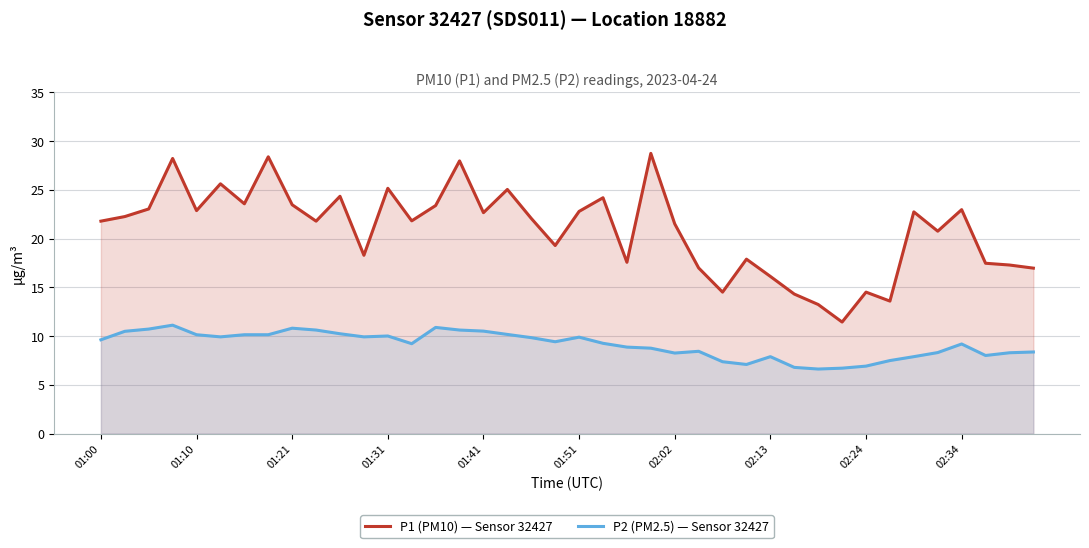

What is the value of the P2 (PM2.5) — Sensor 32427 point at the 26th from the left?

8.4